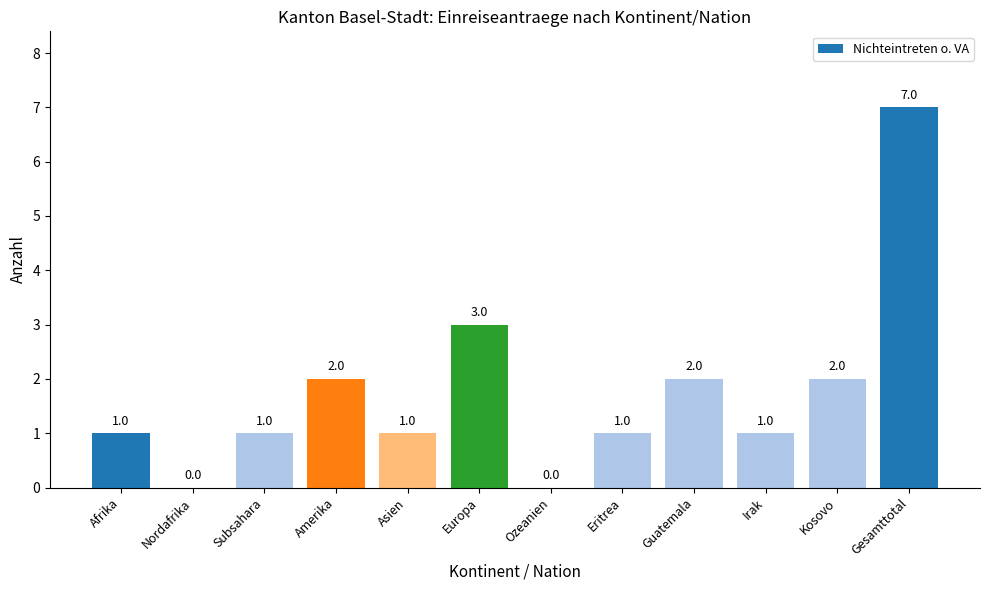

Does the chart contain stacked bars?

No